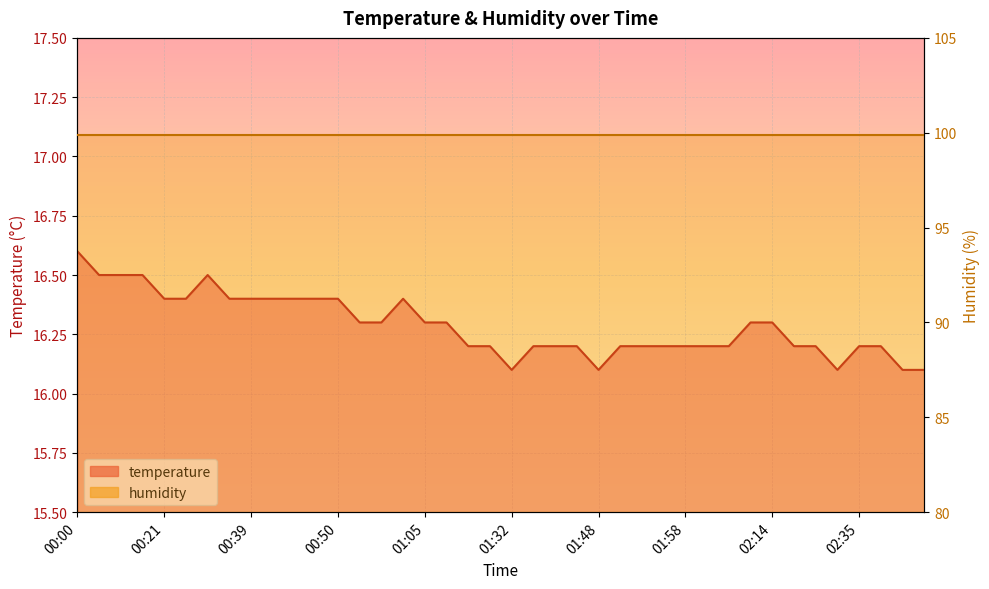

Reading right to left, what are all the values shown in this chart?

16.1	16.1	16.2	16.2	16.1	16.2	16.2	16.3	16.3	16.2	16.2	16.2	16.2	16.2	16.2	16.1	16.2	16.2	16.2	16.1	16.2	16.2	16.3	16.3	16.4	16.3	16.3	16.4	16.4	16.4	16.4	16.4	16.4	16.5	16.4	16.4	16.5	16.5	16.5	16.6